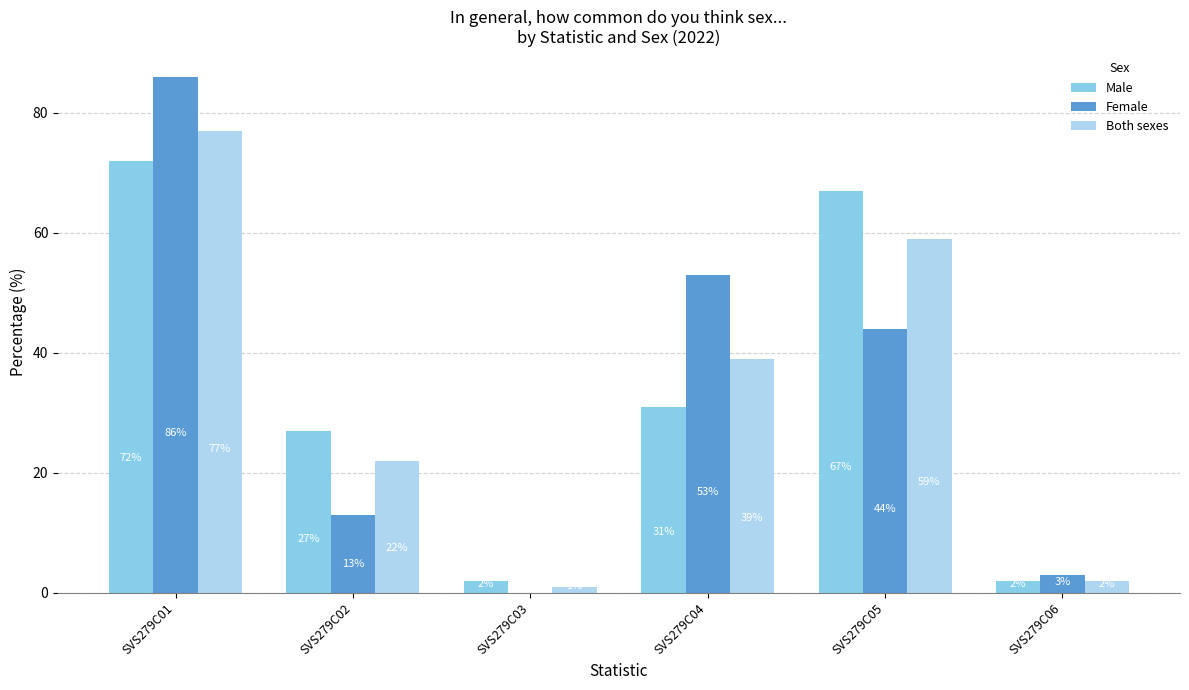

Which series has the widest spread of values?

Female